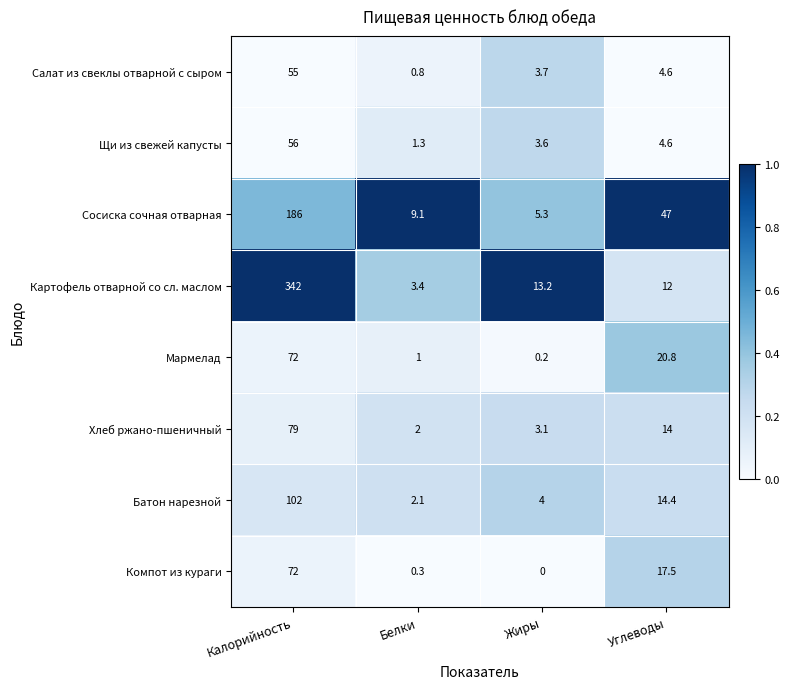

At which label does Компот из кураги first exceed 17?

Калорийность